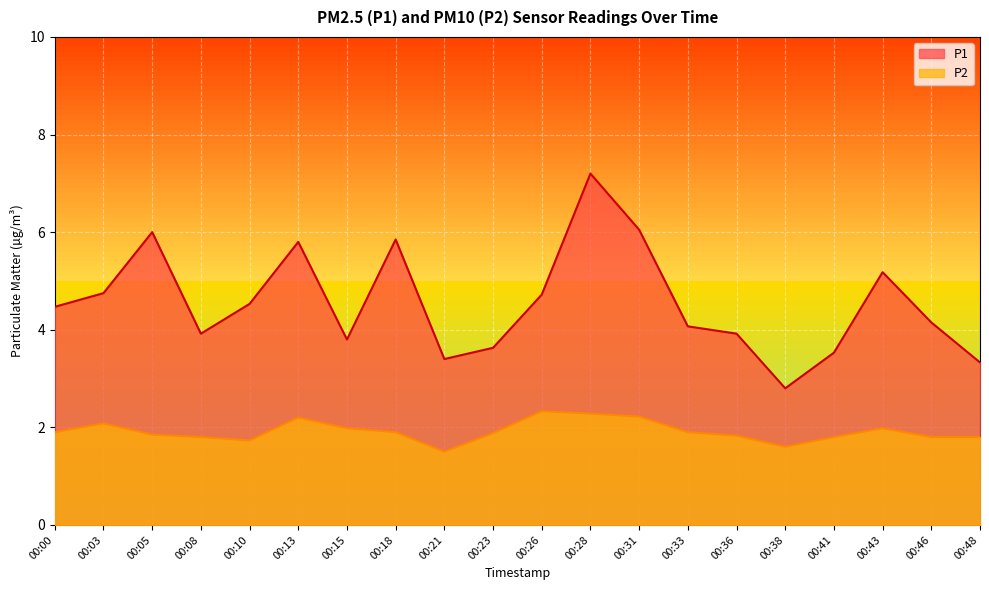

Rank the series by their average value, from highest to lowest.

P1, P2